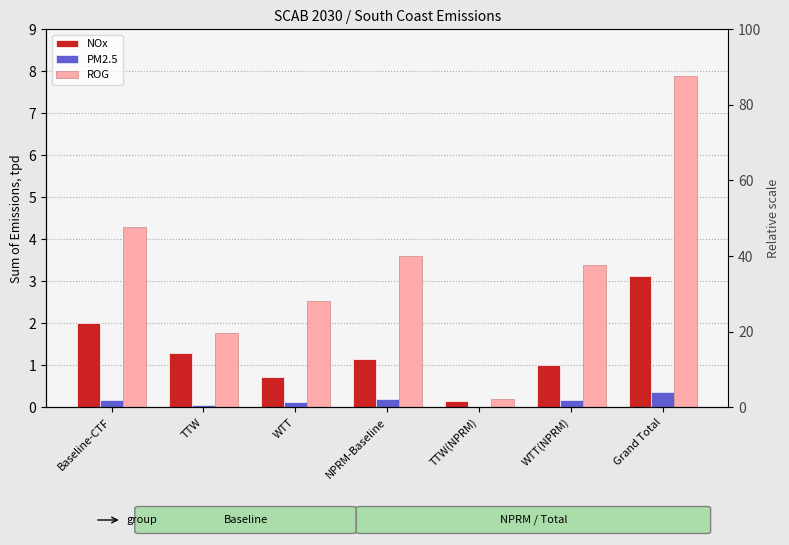

Which has a higher value, WTT or NPRM-Baseline?

NPRM-Baseline